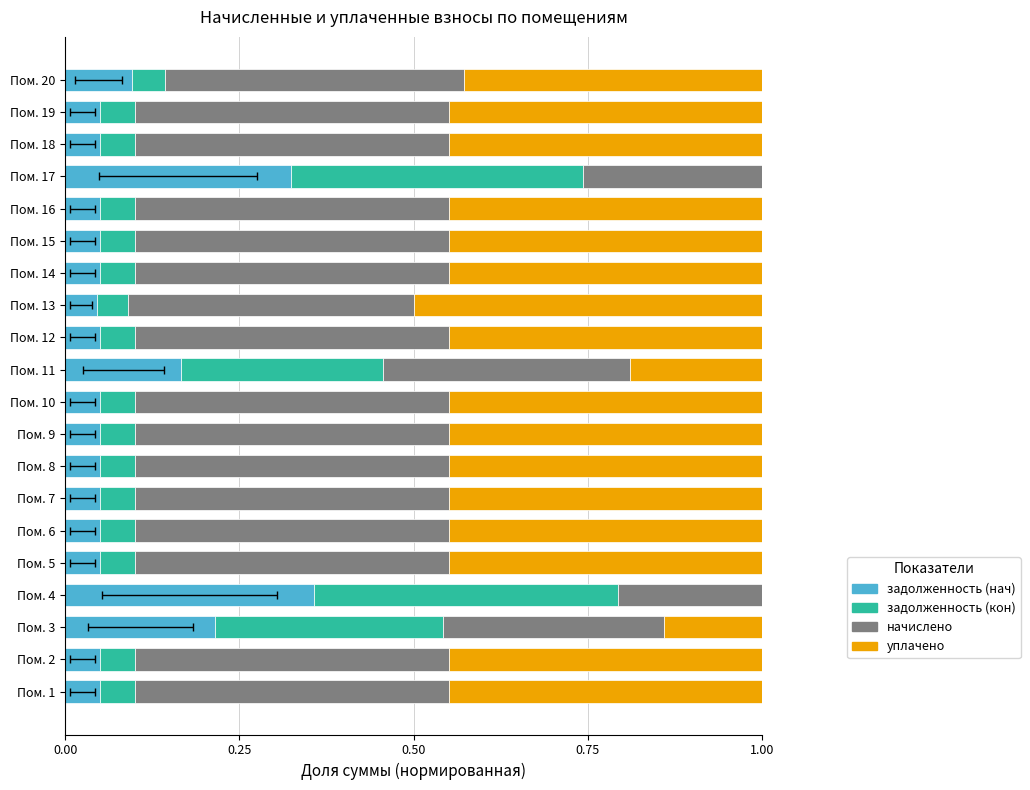

Does the chart contain any negative values?

No